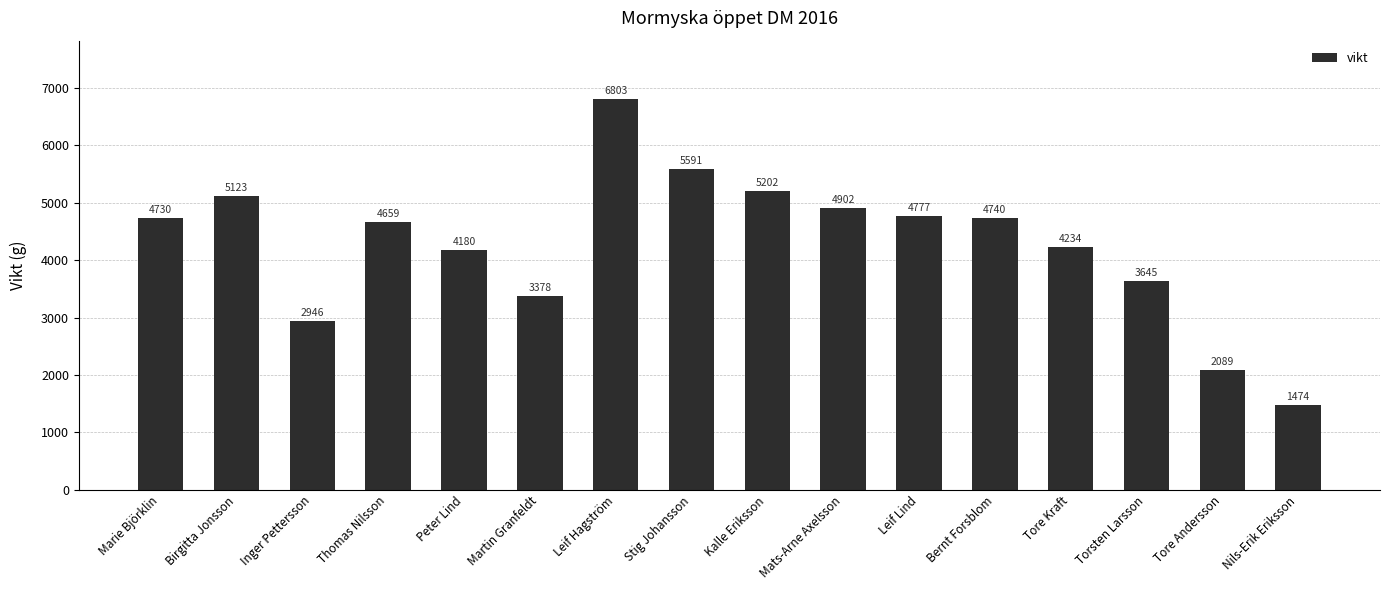

Are the bars grouped side by side (vs. stacked)?

No